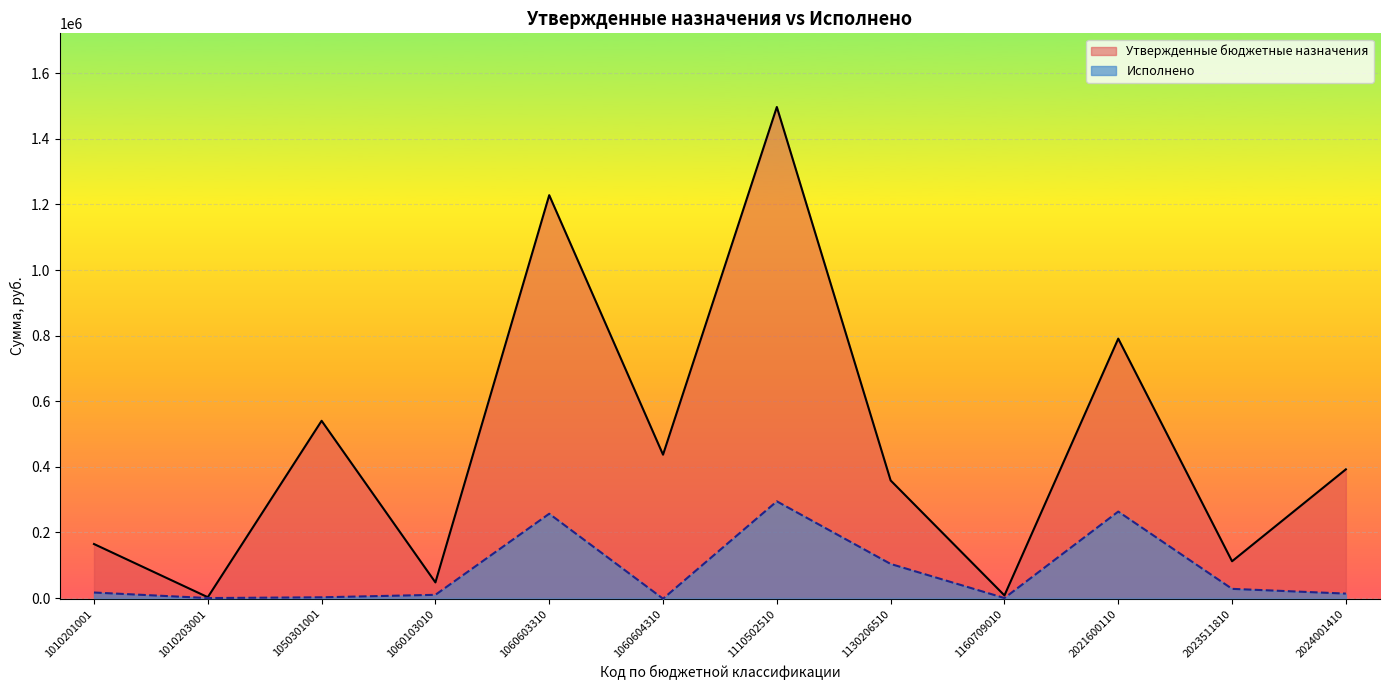

True or false: Утвержденные бюджетные назначения and Исполнено cross at least once.

False